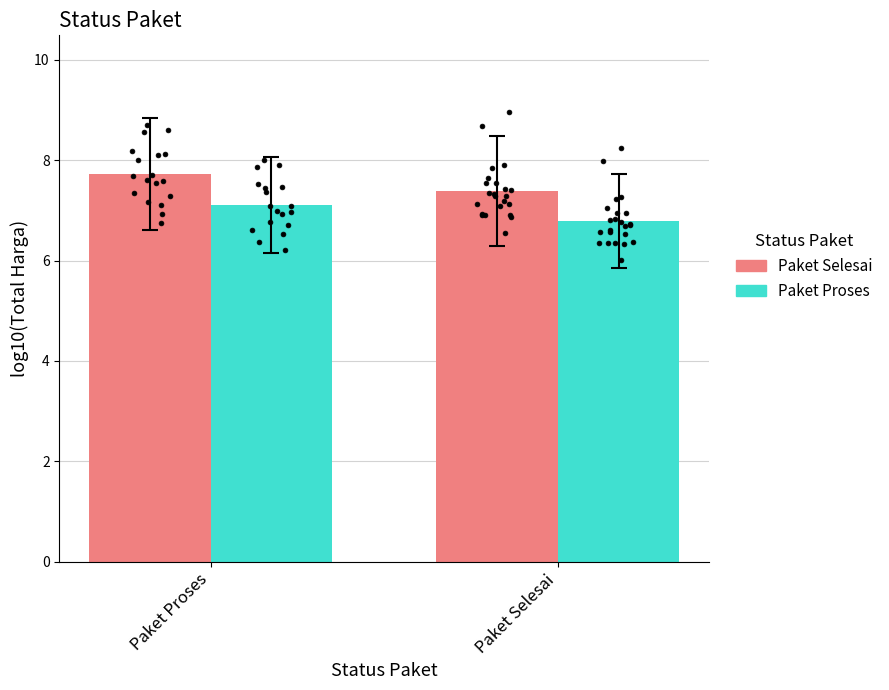

What is the total value across all series at Paket Proses?

14.8